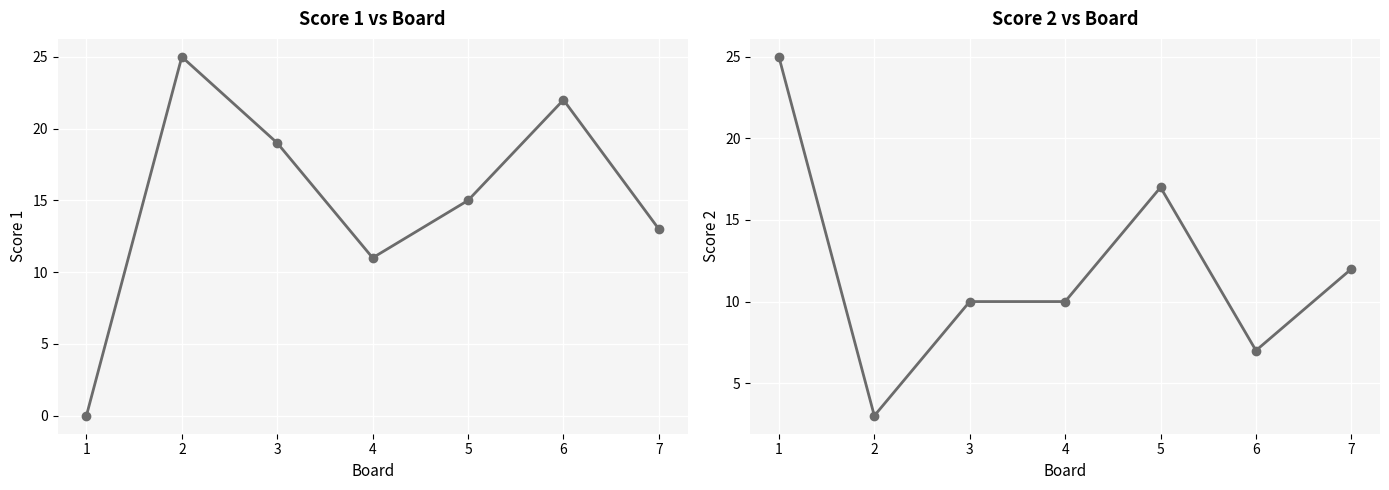

List the series in order of their peak value, highest first.

Score 1, Score 2